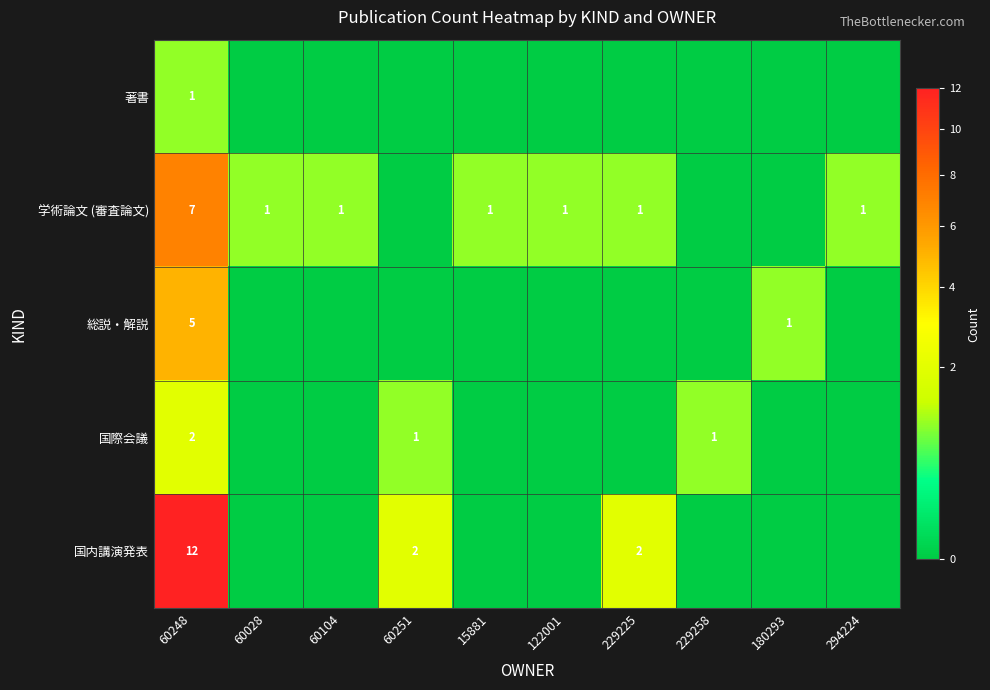

The value of 総説・解説 at 60248 is 3. True or false?

False